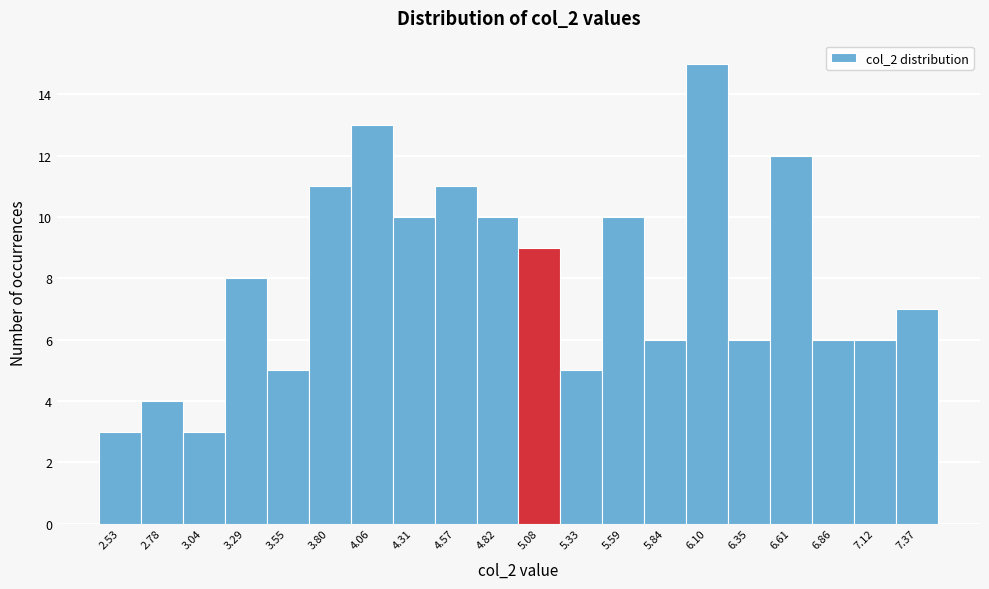

What is the height of the bar covering 5.970 to 6.225 on the x-axis? Neither the bar edges nor the heights are printed on the chart, so give them approximately, as read against the axes.

15